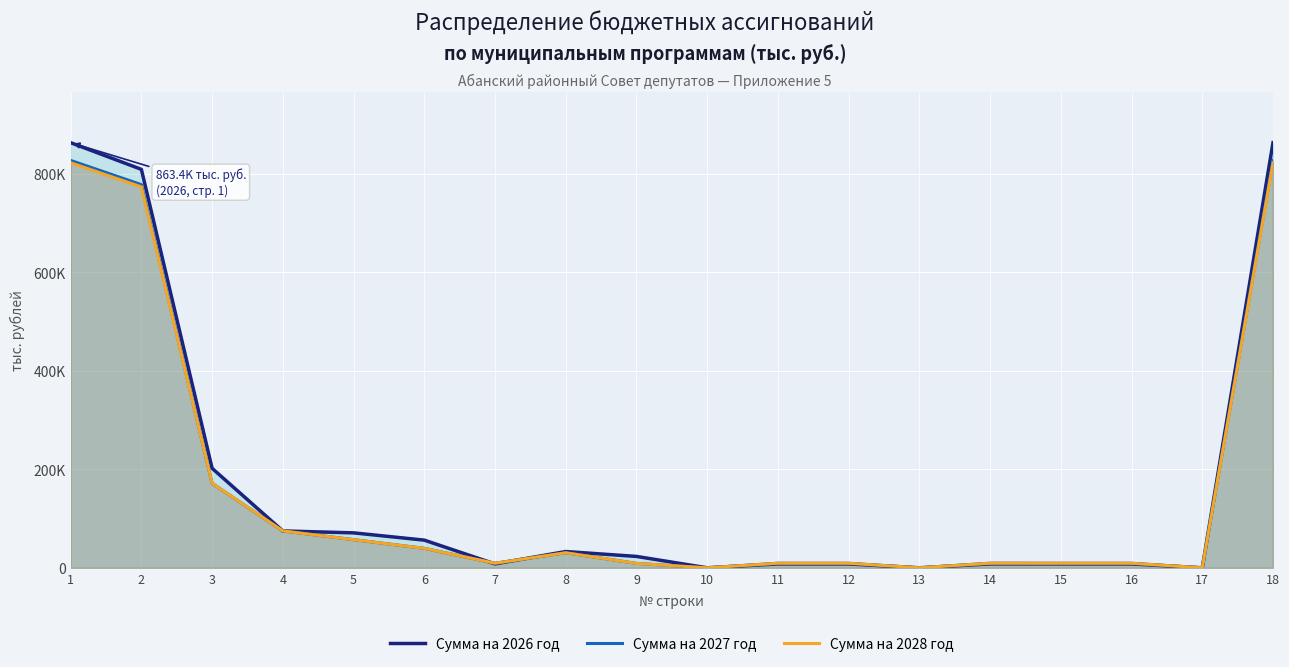

What is the maximum value for Сумма на 2028 год?

822603.3